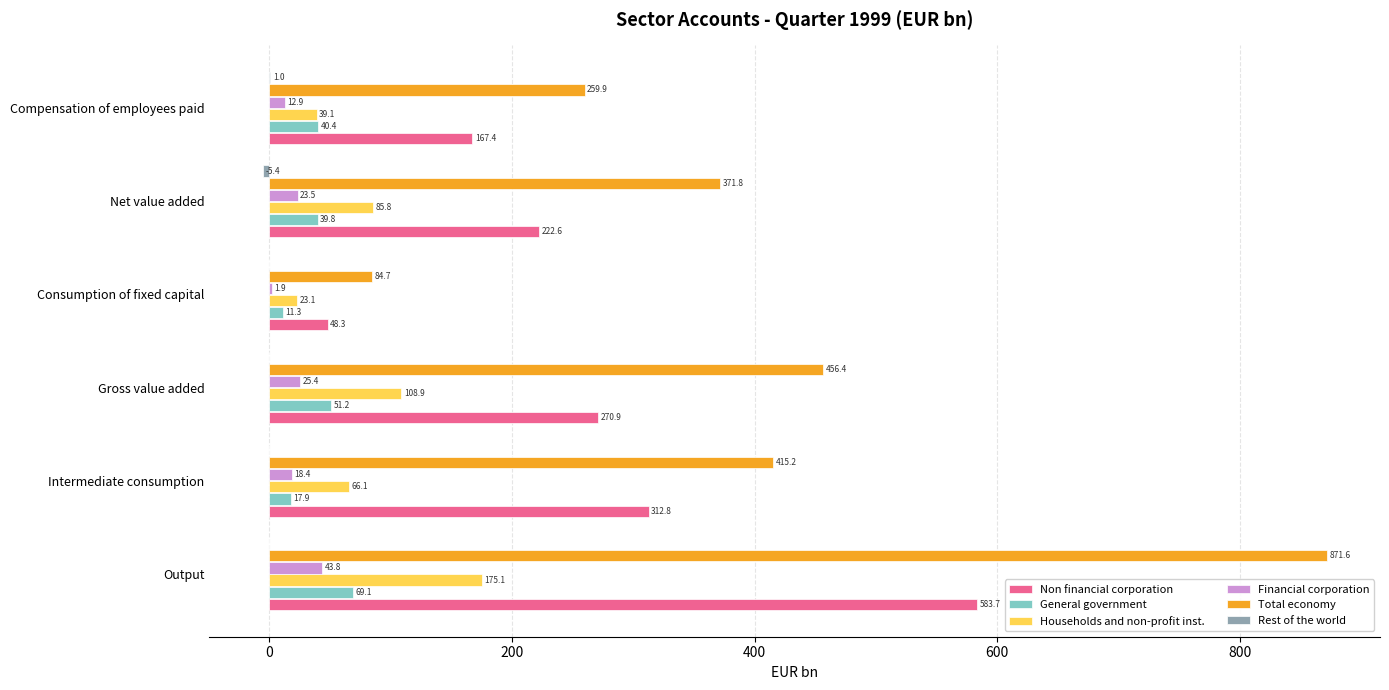

What is the average value of the Households and non-profit inst. series?

83.0